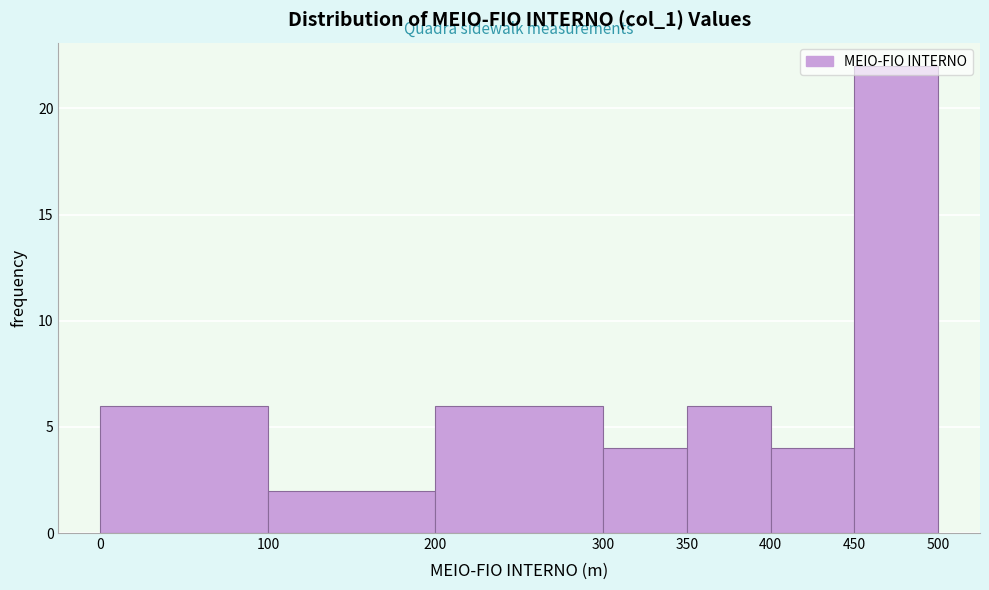

Reading left to right, transcribe this chart: for each bar, give the range it covers on the x-axis and its height. The values are not printed on the chart, so give them approximately, as read against the axis.

0 to 100: 6
100 to 200: 2
200 to 300: 6
300 to 350: 4
350 to 400: 6
400 to 450: 4
450 to 500: 22